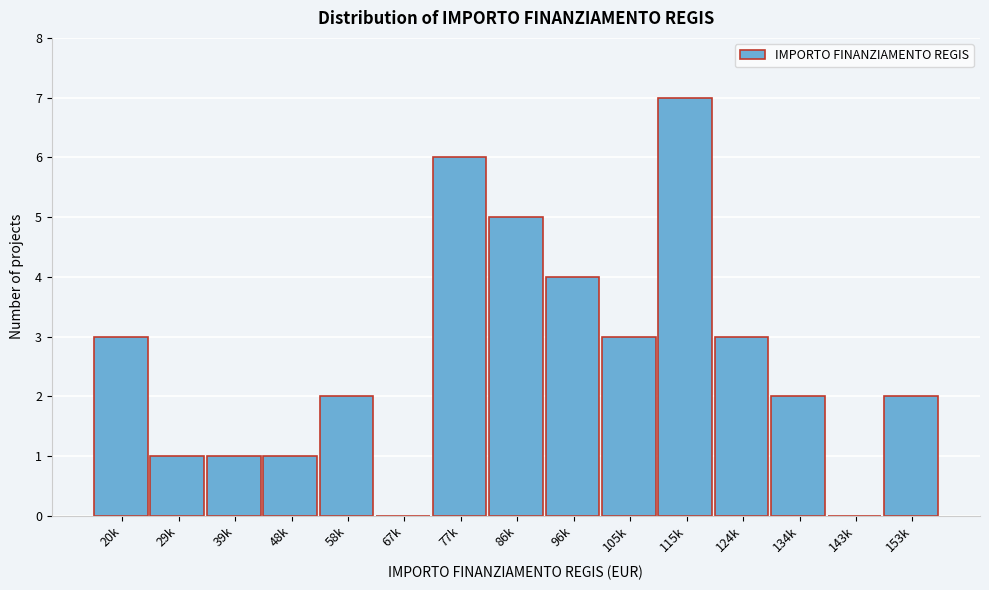

Reading left to right, transcribe all the data shown in this chart.

20k=3	29k=1	39k=1	48k=1	58k=2	67k=0	77k=6	86k=5	96k=4	105k=3	115k=7	124k=3	134k=2	143k=0	153k=2